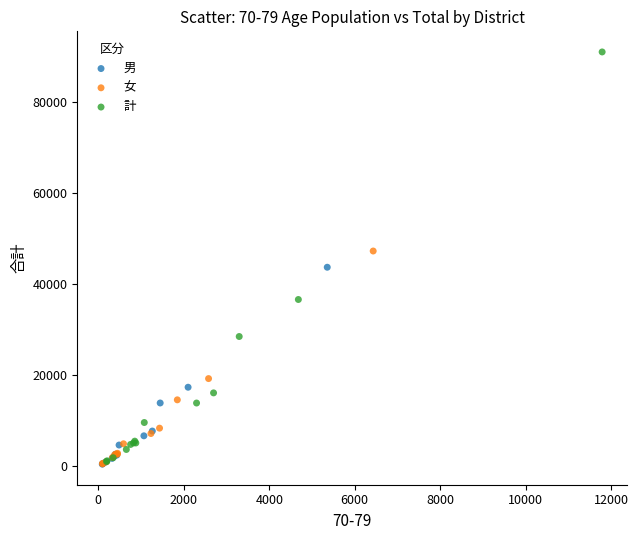

Which series contains the highest Y value?

計